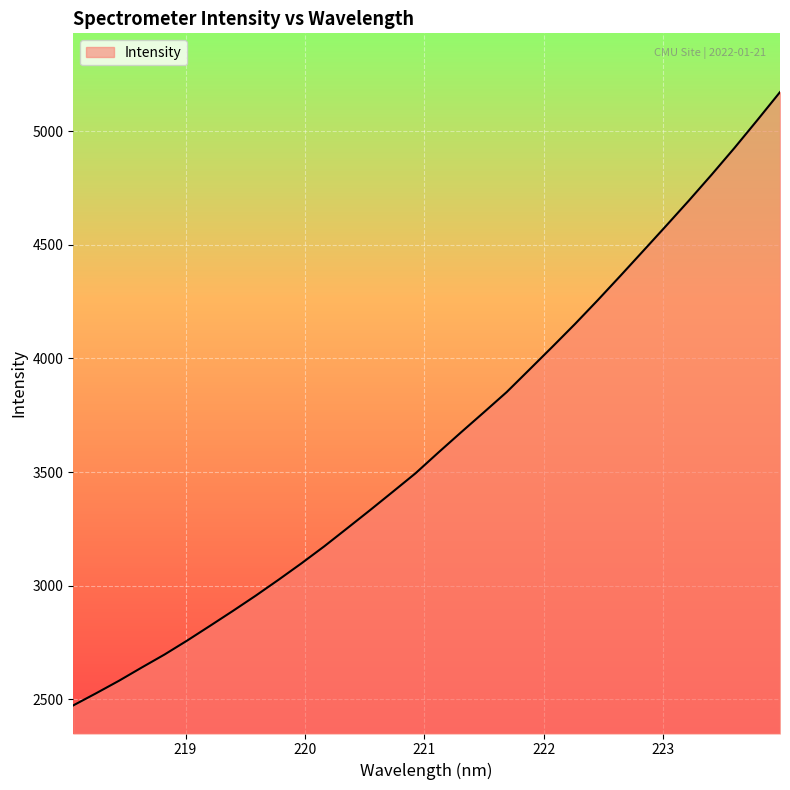

What is the difference between the maximum and minimum values?

2698.6